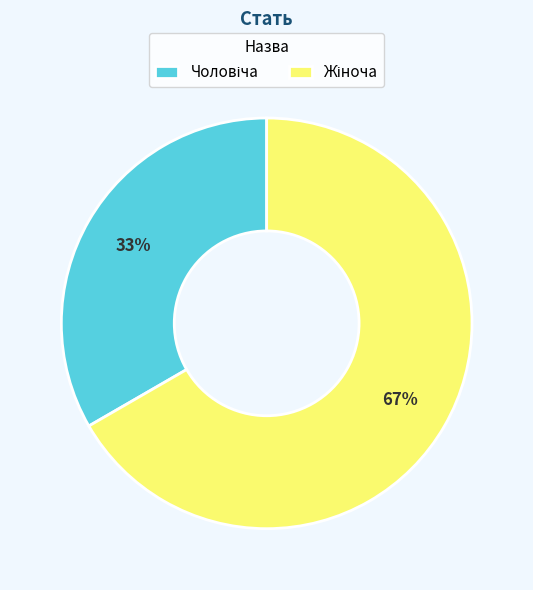

Does any single category account for the majority?

Yes